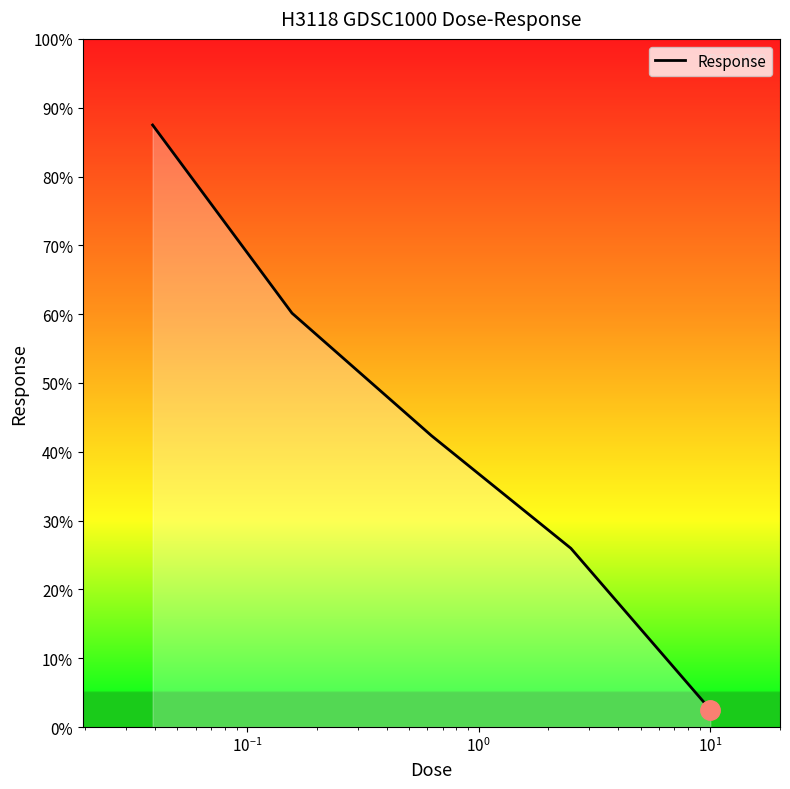

How many lines are shown in the chart?

1